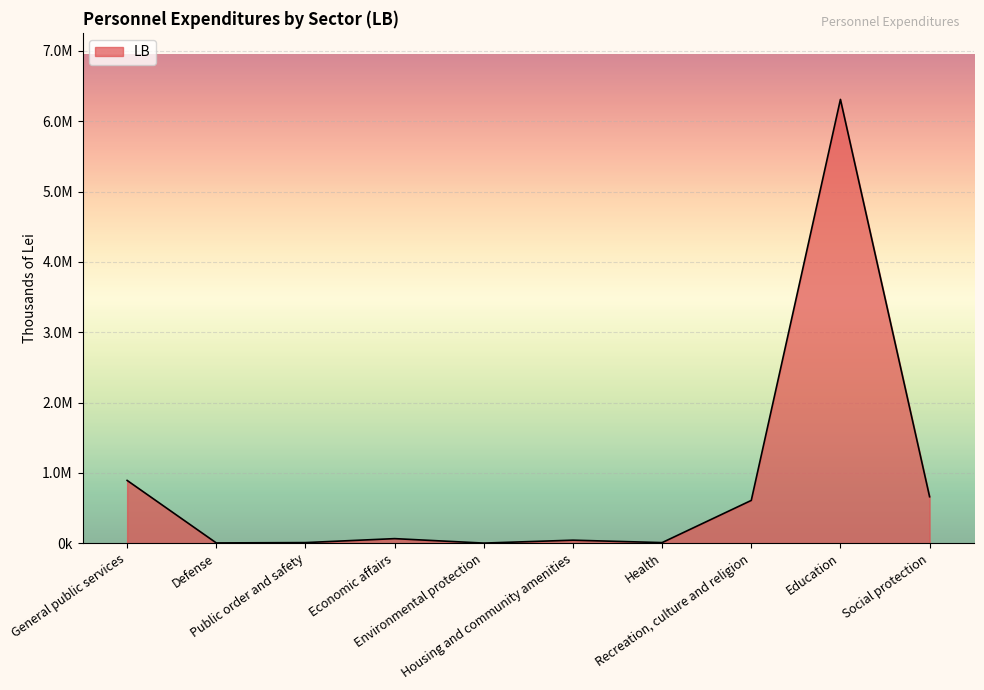

True or false: the data shows 8341.3 at Health.

True